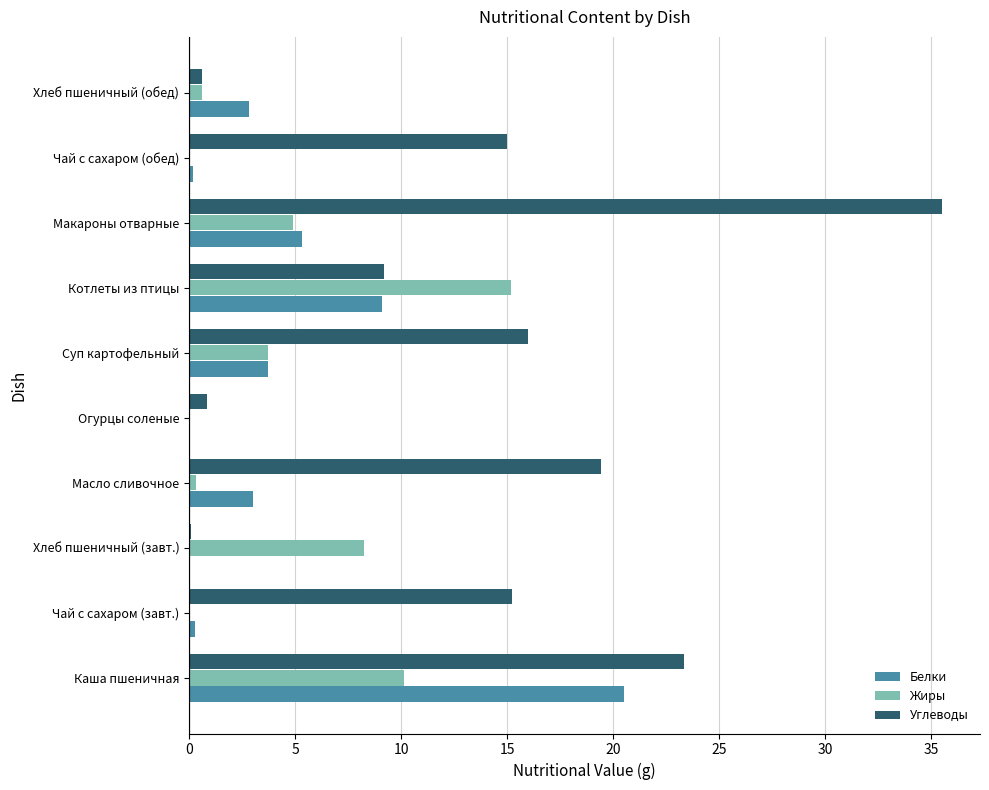

Count the number of data series in this chart.

3